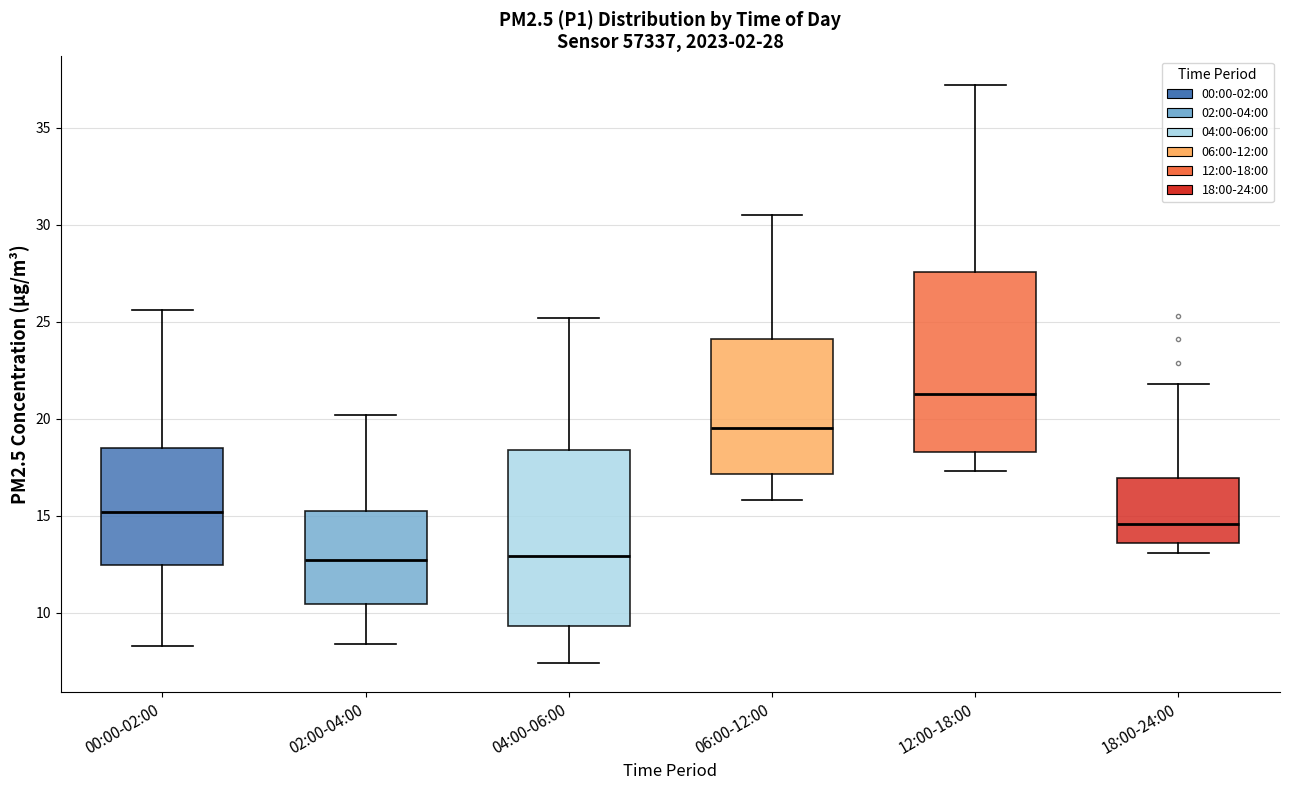

Which box has the highest median line?

12:00-18:00